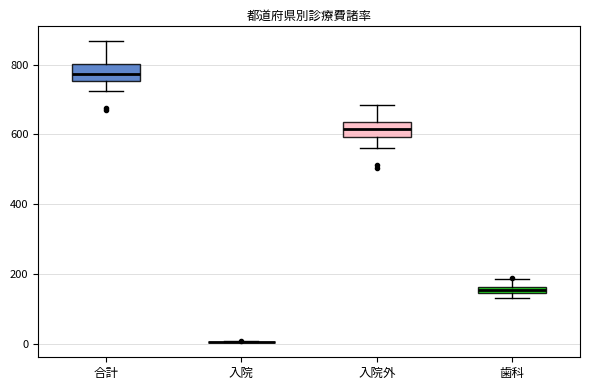

Where does the median line of the box for 入院外 sit on the y-axis? The values are not printed on the chart, so give them approximately, as read against the axis.

620